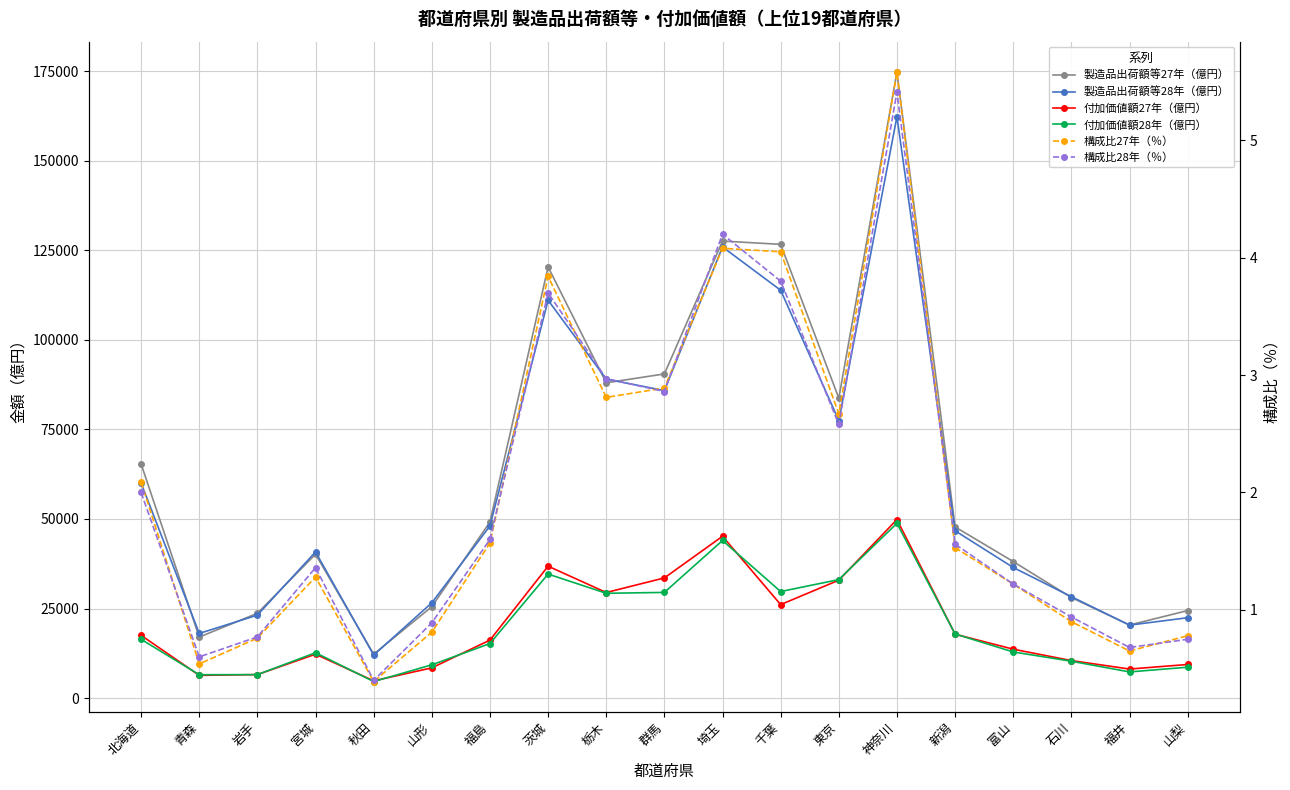

At which category is the sum across all series the highest?

神奈川